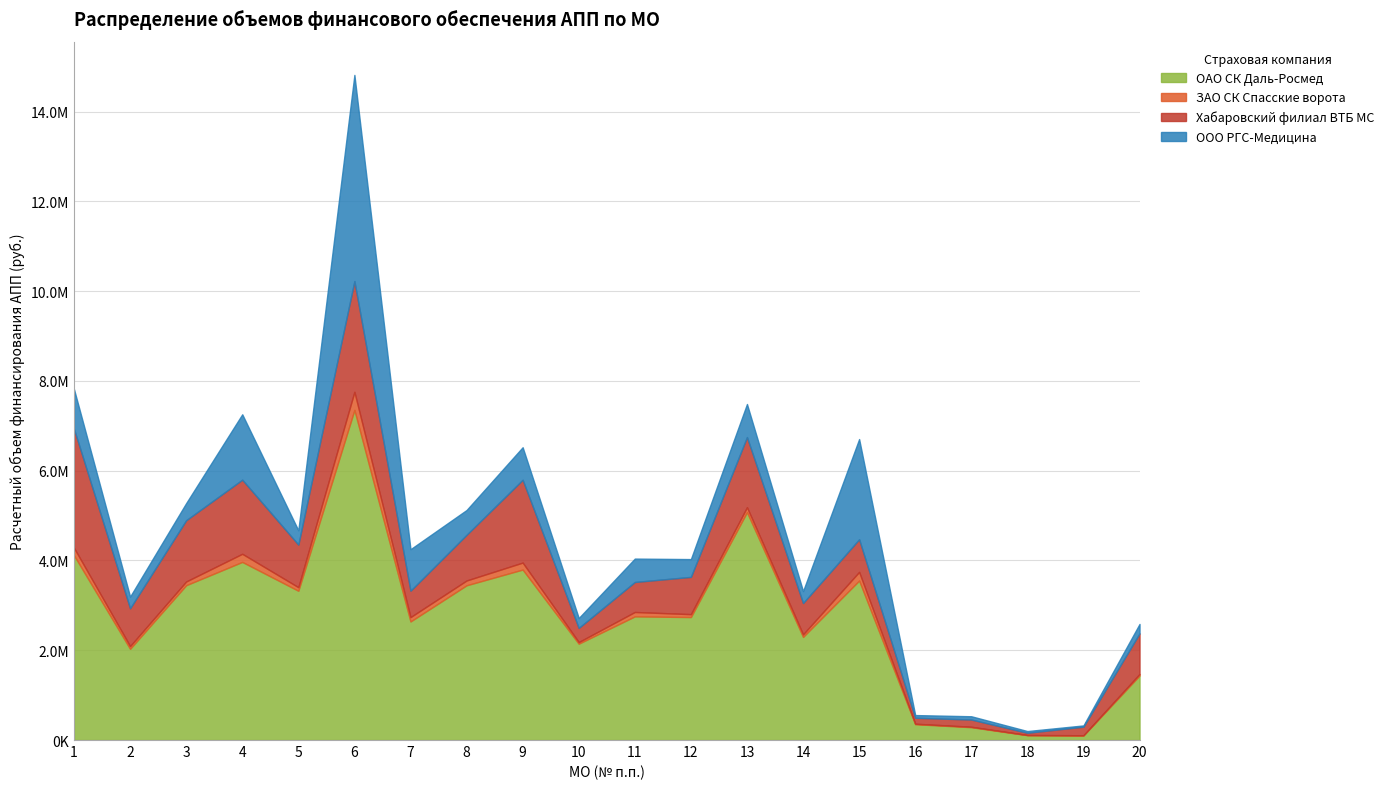

At how many categories does at least one series exceed 2853538?

9